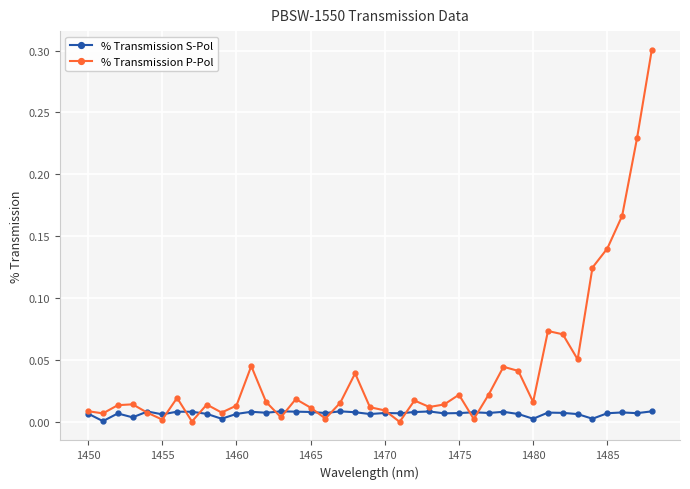

What is the greatest value displayed?

0.3